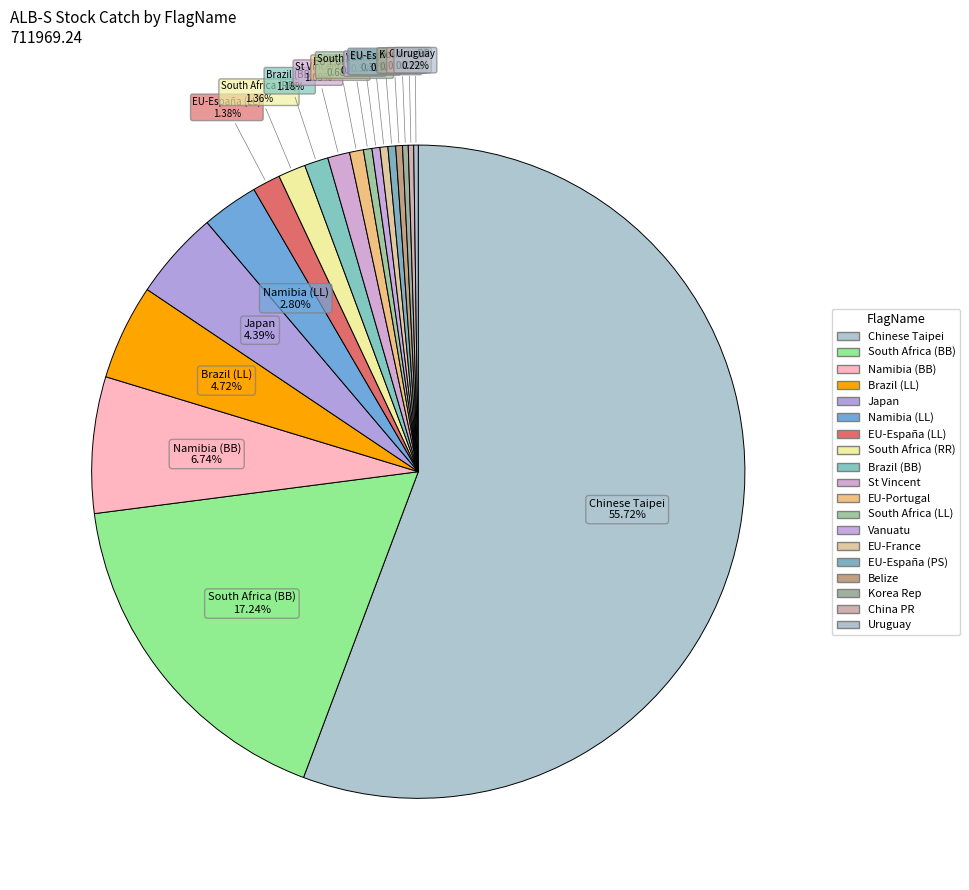

Rank the categories by value from highest to lowest.

Chinese Taipei, South Africa (BB), Namibia (BB), Brazil (LL), Japan, Namibia (LL), EU-España (LL), South Africa (RR), Brazil (BB), St Vincent, EU-Portugal, South Africa (LL), Vanuatu, EU-France, EU-España (PS), Belize, Korea Rep, China PR, Uruguay